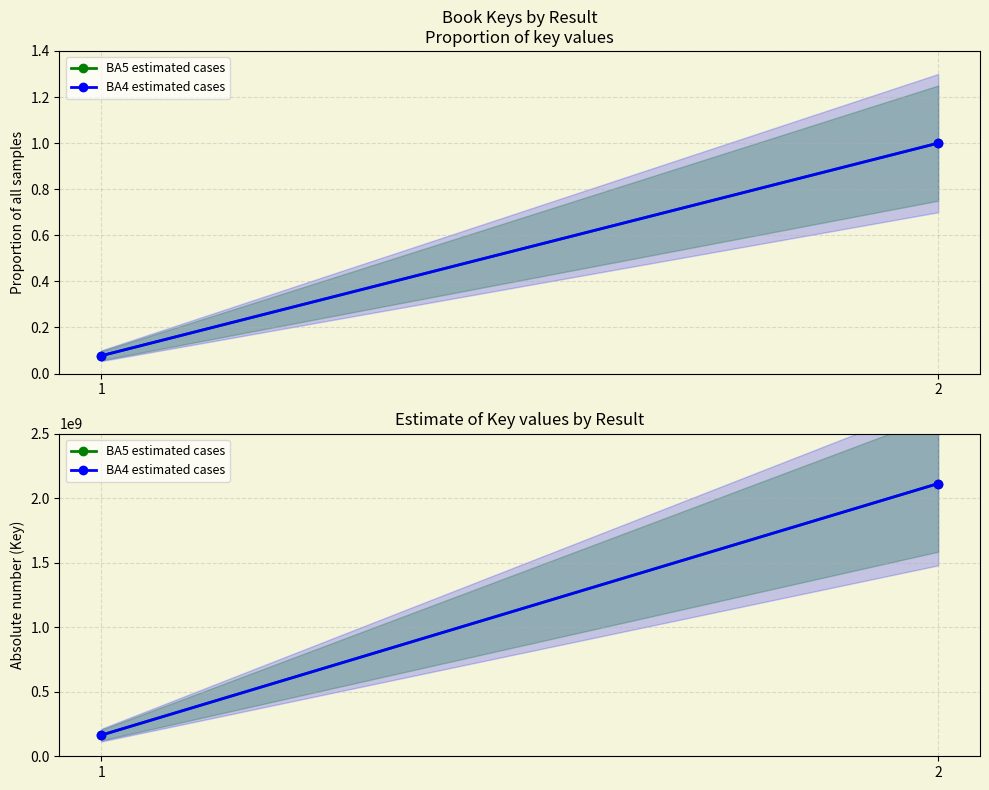

Is the value of BA5 estimated cases at 1 greater than the value of BA4 estimated cases at 1?

No